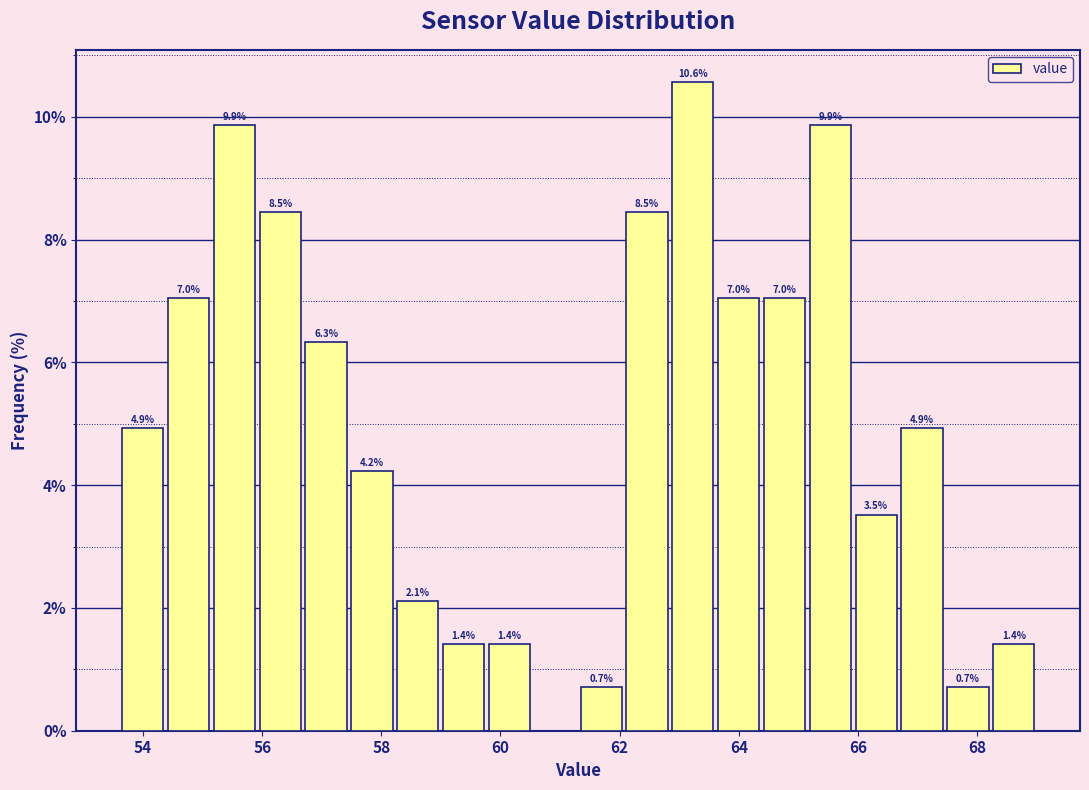

Read against the x-axis, roughly where is the centre of the tallest bar?

63.2